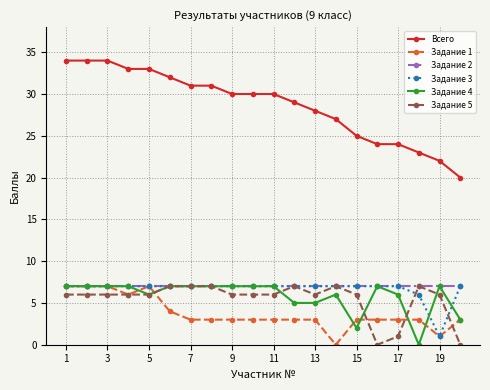

Reading left to right, extract all data points from this chart.

Всего: 34	34	34	33	33	32	31	31	30	30	30	29	28	27	25	24	24	23	22	20
Задание 1: 7	7	7	6	7	4	3	3	3	3	3	3	3	0	3	3	3	3	1	3
Задание 2: 7	7	7	7	7	7	7	7	7	7	7	7	7	7	7	7	7	7	7	7
Задание 3: 7	7	7	7	7	7	7	7	7	7	7	7	7	7	7	7	7	6	1	7
Задание 4: 7	7	7	7	6	7	7	7	7	7	7	5	5	6	2	7	6	0	7	3
Задание 5: 6	6	6	6	6	7	7	7	6	6	6	7	6	7	6	0	1	7	6	0